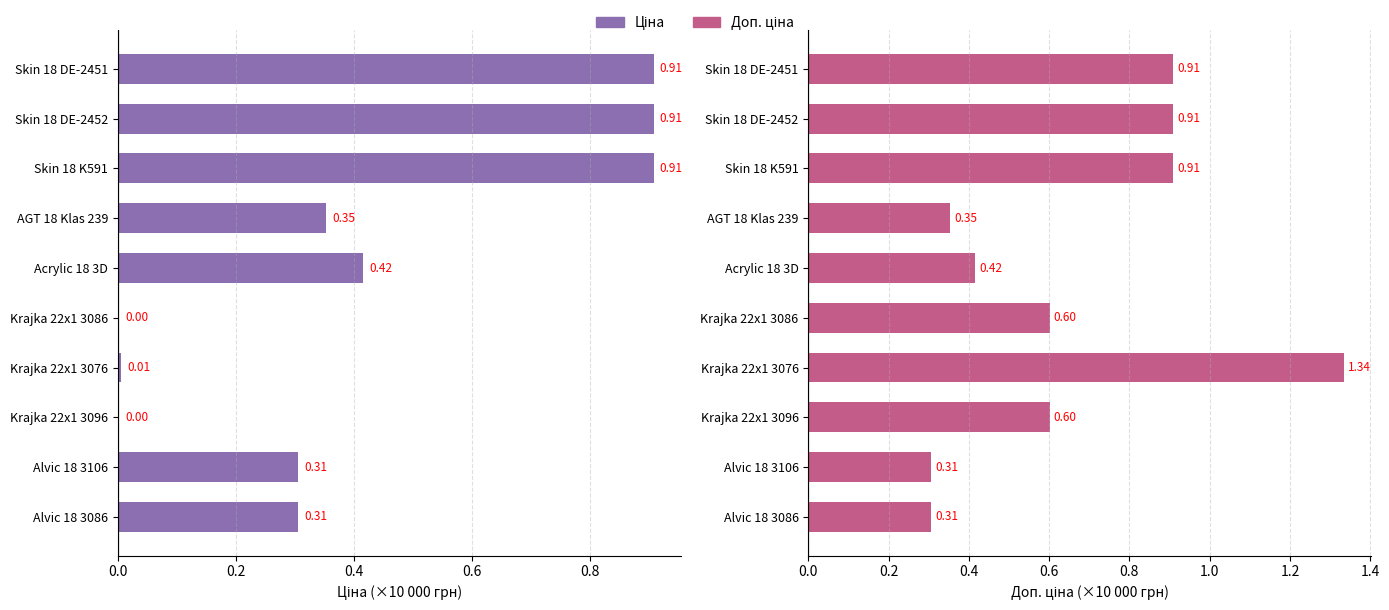

Rank the series by their maximum value, from highest to lowest.

Доп. ціна, Ціна